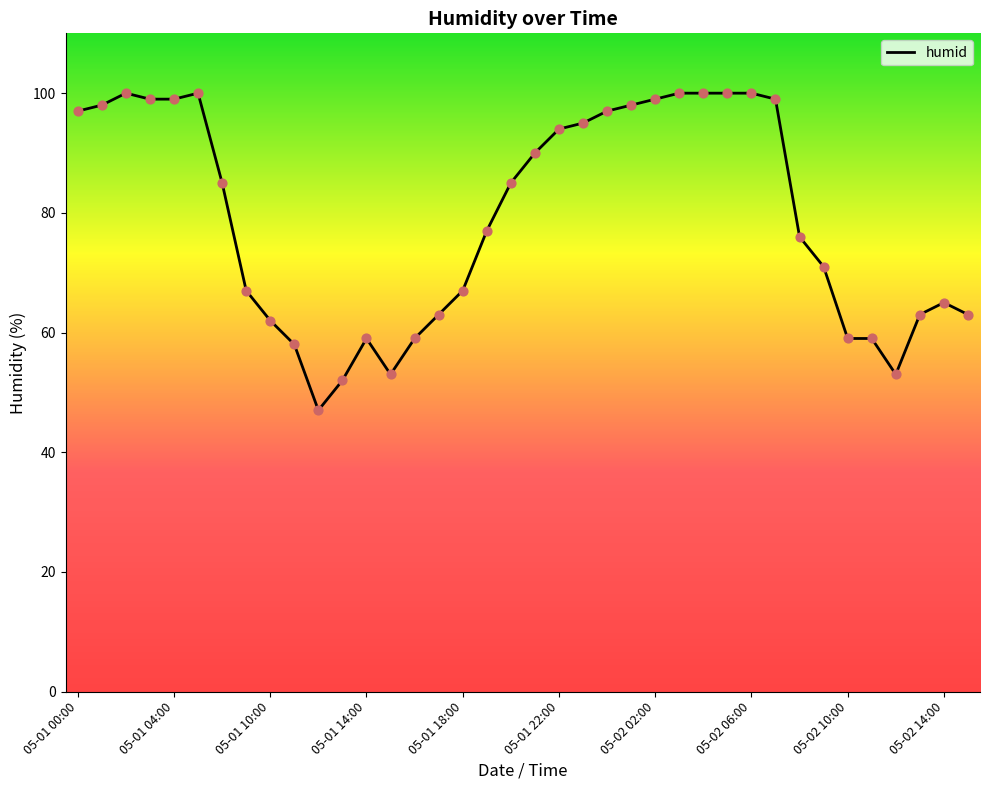

What is the smallest value displayed?

47